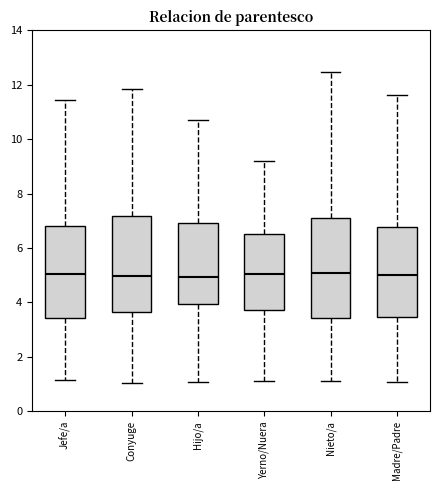

Reading left to right, transcribe this box plot: for each box, give where its median line is, the range the box spans, and where its two whiskers end, as read against the y-axis. The values are not printed on the chart, so give them approximately, as read against the axis.

Jefe/a: median 5.0, box 3.4 to 6.8, whiskers 1.2 to 11.4
Conyuge: median 5.0, box 3.6 to 7.2, whiskers 1.0 to 11.8
Hijo/a: median 5.0, box 4.0 to 7.0, whiskers 1.0 to 10.6
Yerno/Nuera: median 5.0, box 3.8 to 6.4, whiskers 1.2 to 9.2
Nieto/a: median 5.0, box 3.4 to 7.0, whiskers 1.0 to 12.4
Madre/Padre: median 5.0, box 3.4 to 6.8, whiskers 1.0 to 11.6